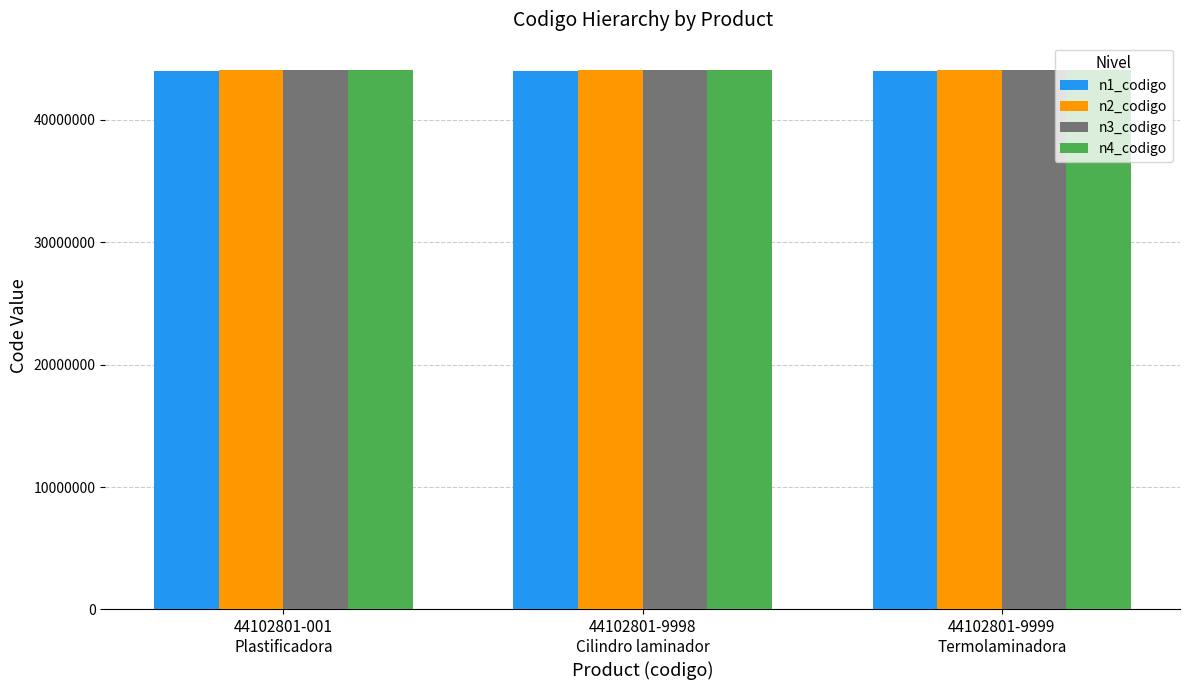

How many distinct data groups are displayed?

4